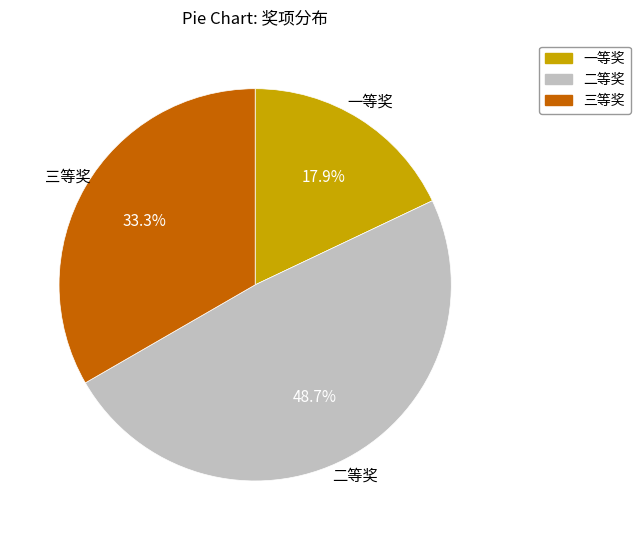

Is 一等奖 the majority of the pie?

No